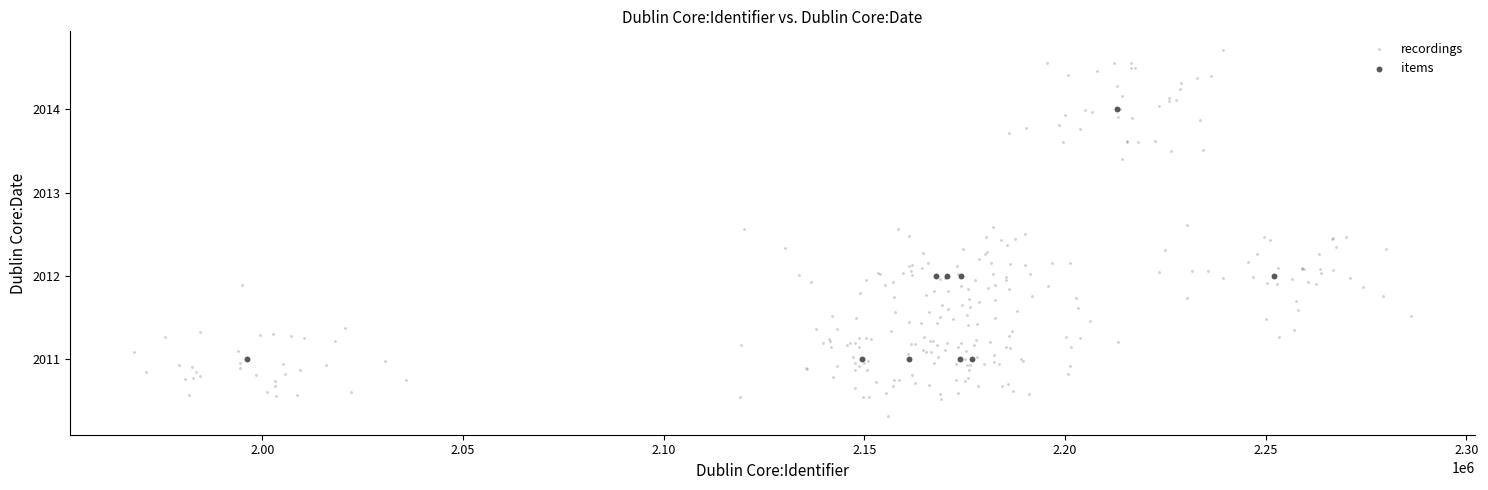

Which series reaches the minimum Y coordinate?

recordings